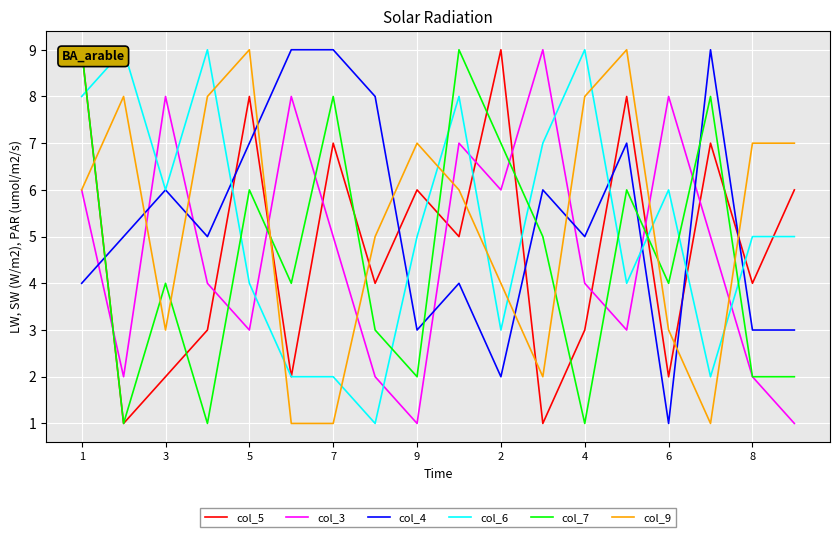

Reading left to right, extract all data points from this chart.

col_5: 9	1	2	3	8	2	7	4	6	5	9	1	3	8	2	7	4	6
col_3: 6	2	8	4	3	8	5	2	1	7	6	9	4	3	8	5	2	1
col_4: 4	5	6	5	7	9	9	8	3	4	2	6	5	7	1	9	3	3
col_6: 8	9	6	9	4	2	2	1	5	8	3	7	9	4	6	2	5	5
col_7: 9	1	4	1	6	4	8	3	2	9	7	5	1	6	4	8	2	2
col_9: 6	8	3	8	9	1	1	5	7	6	4	2	8	9	3	1	7	7